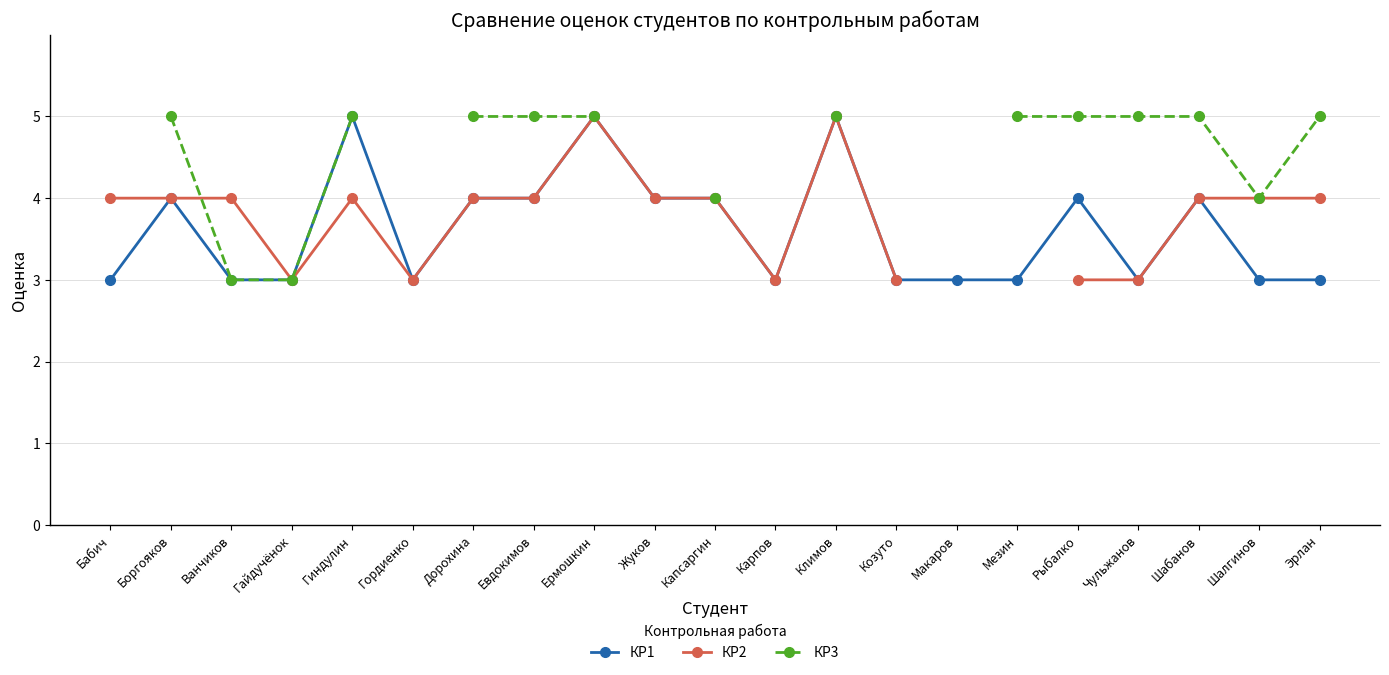

What is the label of the 3rd point from the left?

Ванчиков